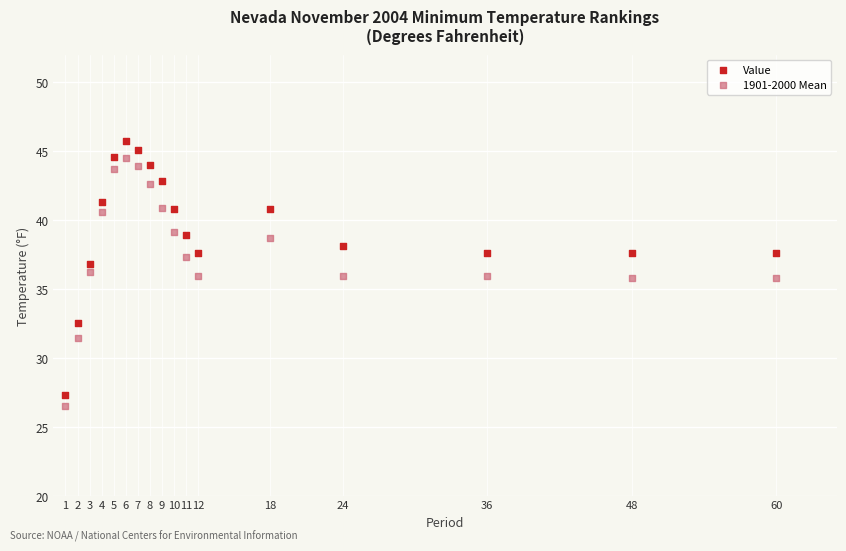

Which series contains the highest Y value?

Value